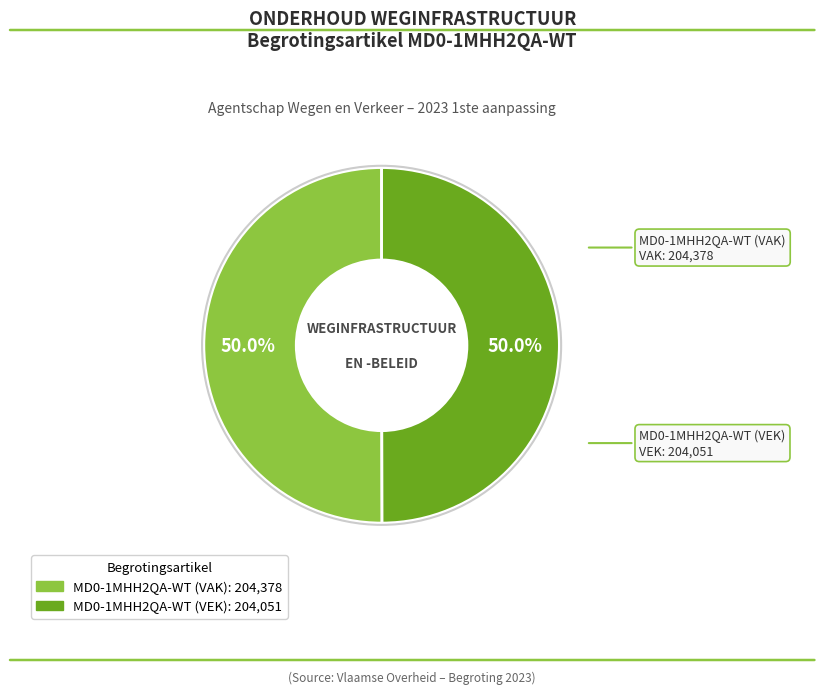

How many segments does this pie chart have?

2